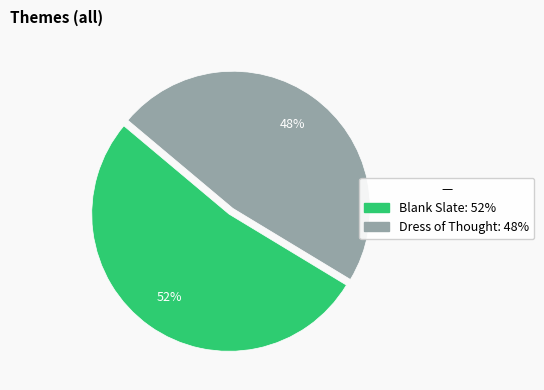

How many slices are in this pie chart?

2